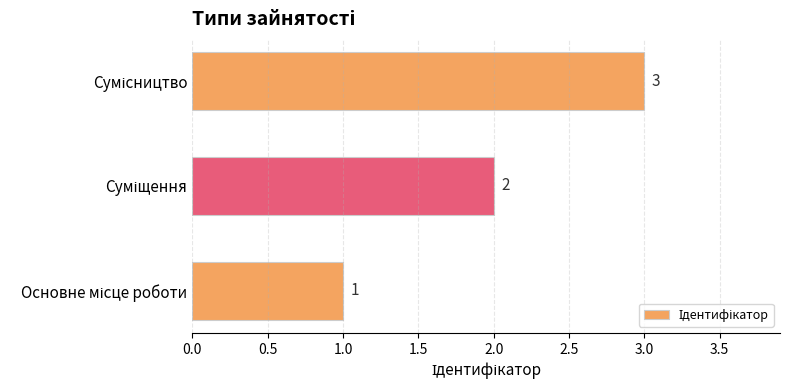

How many values are between 1 and 3?

3